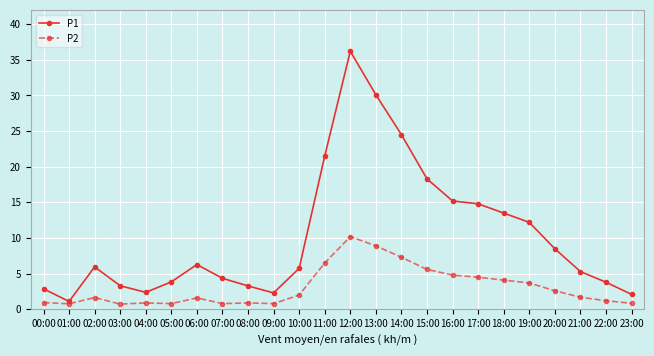

Rank the series by their average value, from lowest to highest.

P2, P1